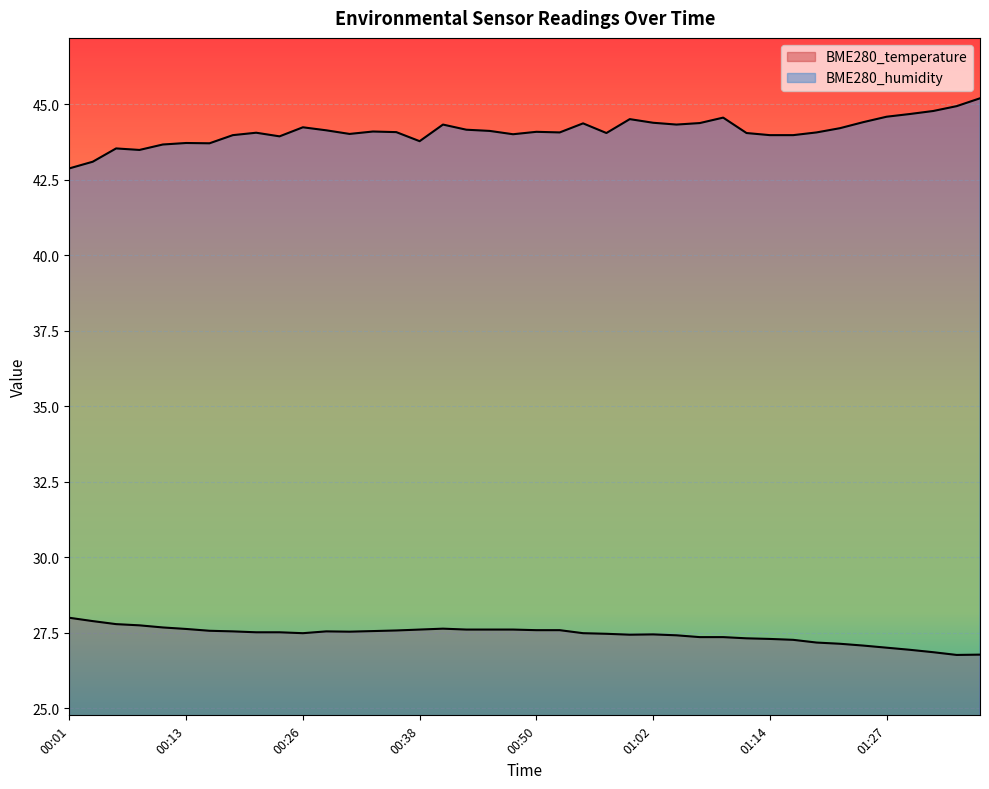

Reading left to right, list all the values displayed in this chart.

BME280_temperature: 28.0	27.9	27.8	27.7	27.7	27.6	27.6	27.5	27.5	27.5	27.5	27.5	27.5	27.6	27.6	27.6	27.6	27.6	27.6	27.6	27.6	27.6	27.5	27.5	27.4	27.4	27.4	27.4	27.4	27.3	27.3	27.3	27.2	27.1	27.1	27.0	26.9	26.9	26.8	26.8
BME280_humidity: 42.9	43.1	43.5	43.5	43.7	43.7	43.7	44.0	44.0	43.9	44.2	44.1	44.0	44.1	44.1	43.8	44.3	44.1	44.1	44.0	44.1	44.1	44.4	44.0	44.5	44.4	44.3	44.4	44.5	44.0	44.0	44.0	44.1	44.2	44.4	44.6	44.7	44.8	44.9	45.2